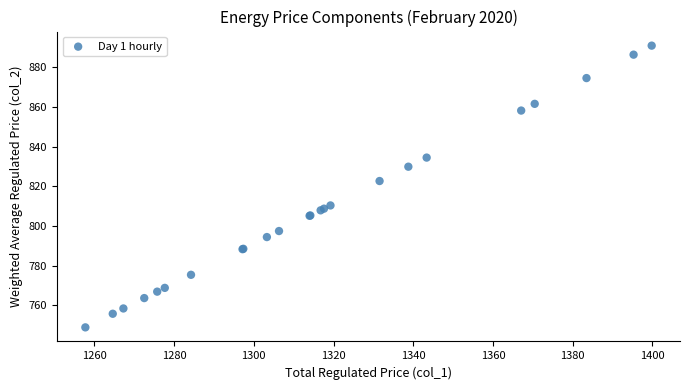

What Y value in the scatter plot is closest to 819?

822.7